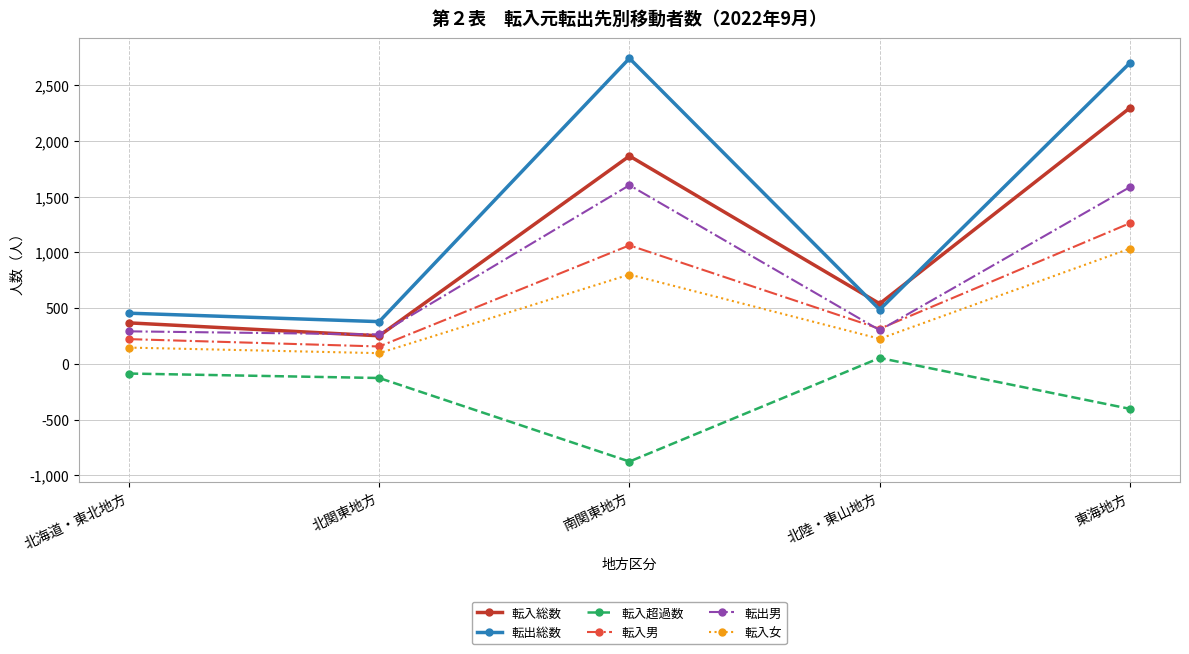

What is the total value across all series at 北海道・東北地方?

1396